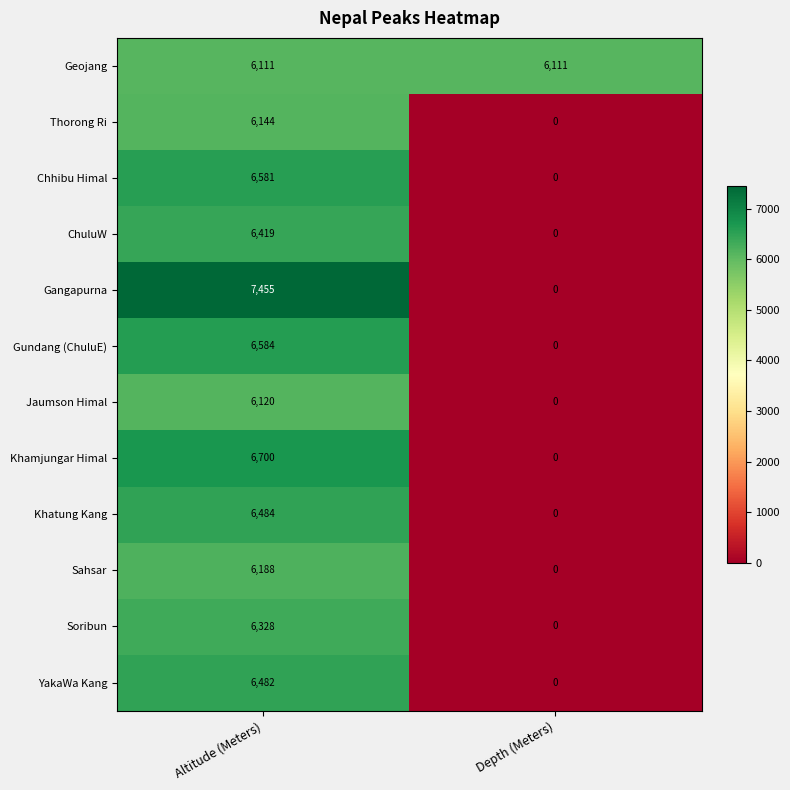

At how many categories does at least one series exceed 4450?

2